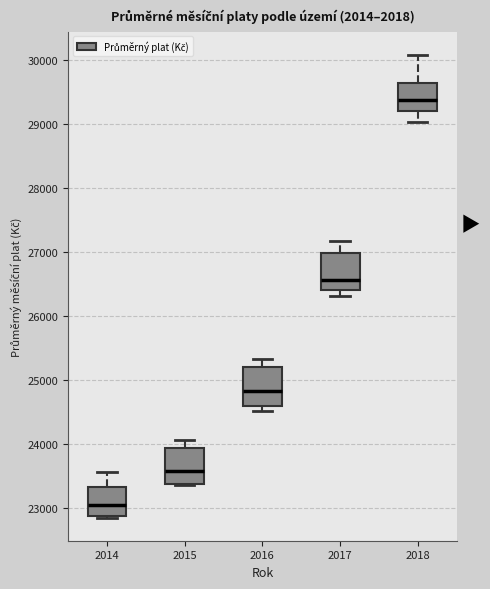

Which box has the lowest median line?

2014